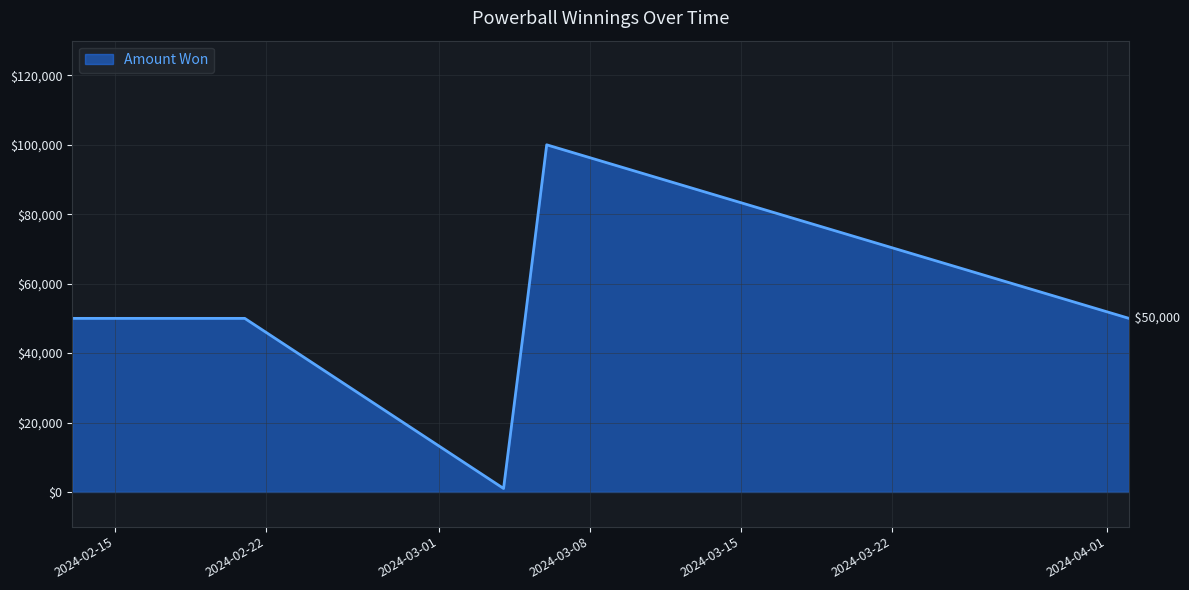

At which label does the data first exceed 50000?

2024-03-06